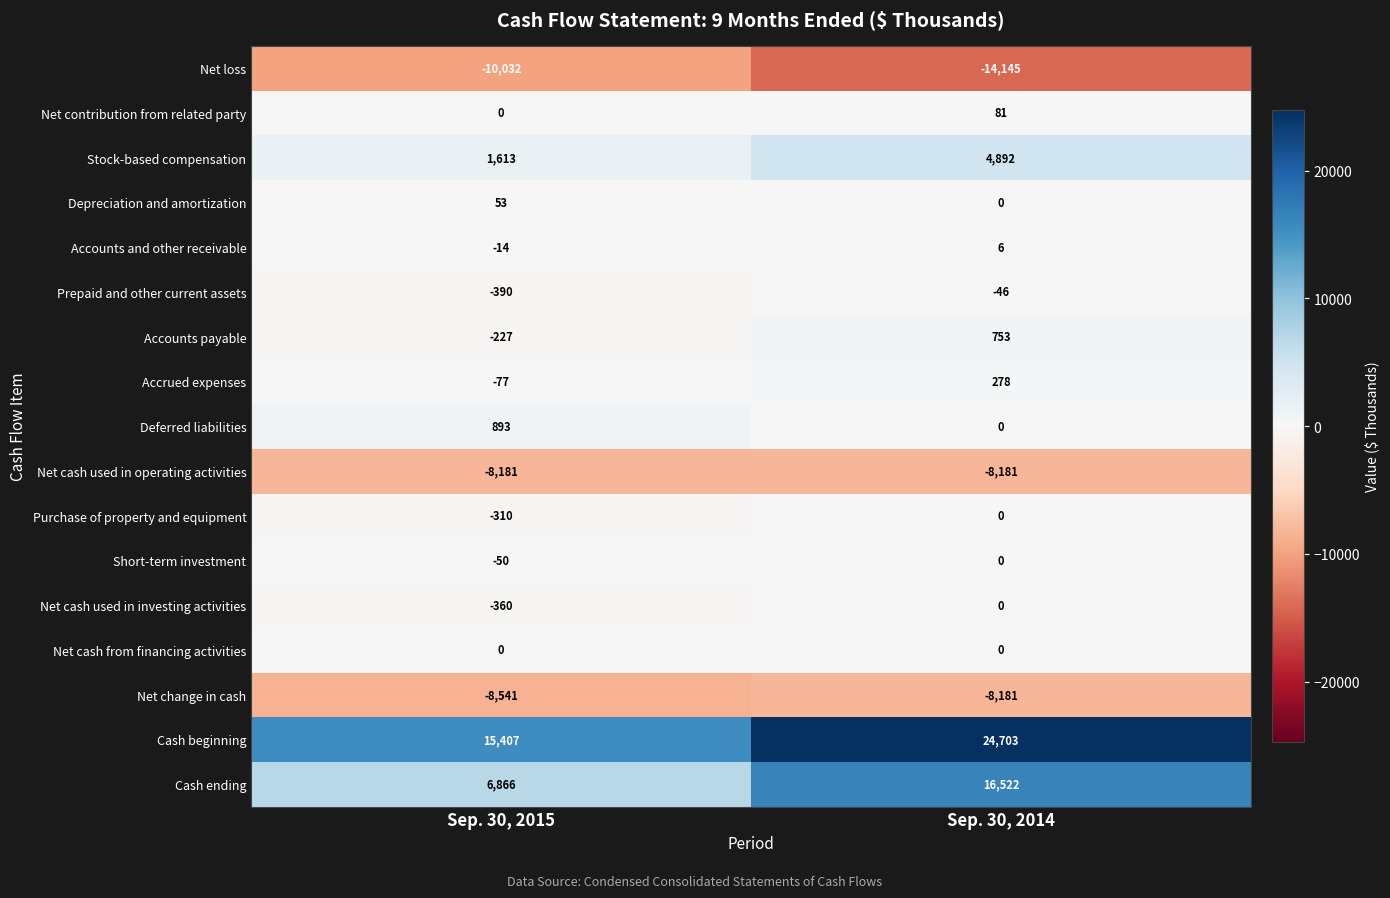

At which label is Cash ending closest to 11694?

Sep. 30, 2015